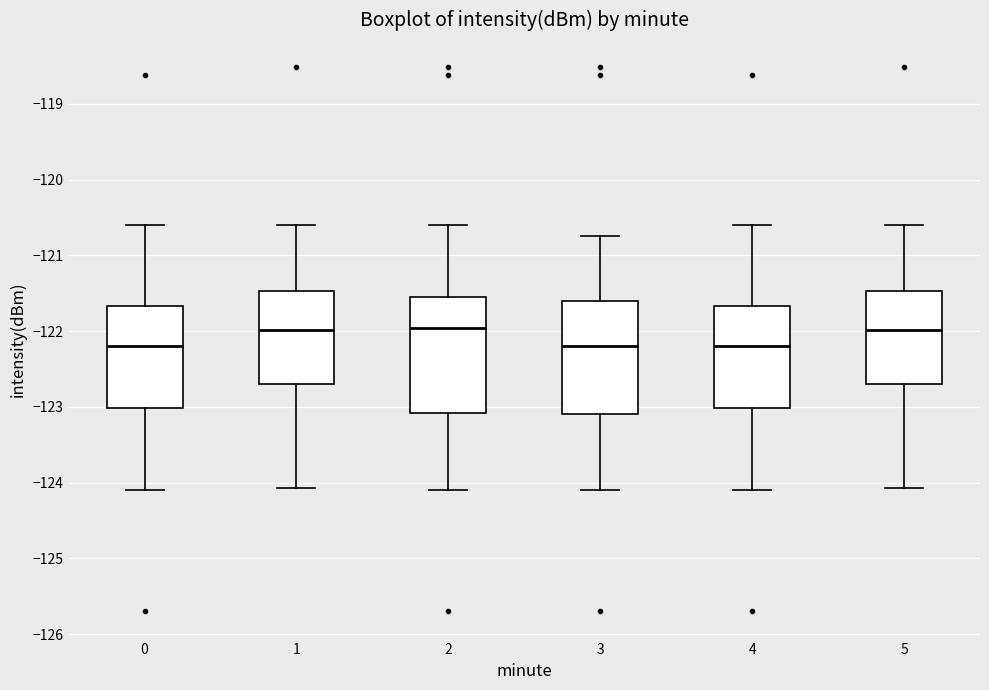

Reading left to right, transcribe this box plot: for each box, give where its median line is, the range the box spans, and where its two whiskers end, as read against the y-axis. The values are not printed on the chart, so give them approximately, as read against the axis.

0: median -122.2, box -123.0 to -121.7, whiskers -124.1 to -120.6
1: median -122.0, box -122.7 to -121.5, whiskers -124.1 to -120.6
2: median -122.0, box -123.1 to -121.6, whiskers -124.1 to -120.6
3: median -122.2, box -123.1 to -121.6, whiskers -124.1 to -120.7
4: median -122.2, box -123.0 to -121.7, whiskers -124.1 to -120.6
5: median -122.0, box -122.7 to -121.5, whiskers -124.1 to -120.6